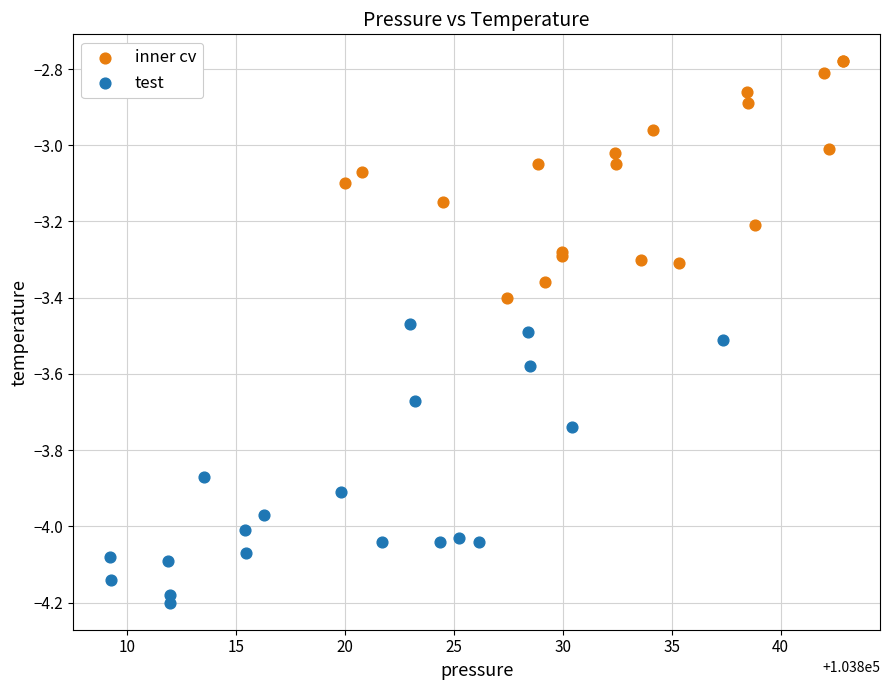

Which series reaches the minimum Y coordinate?

test